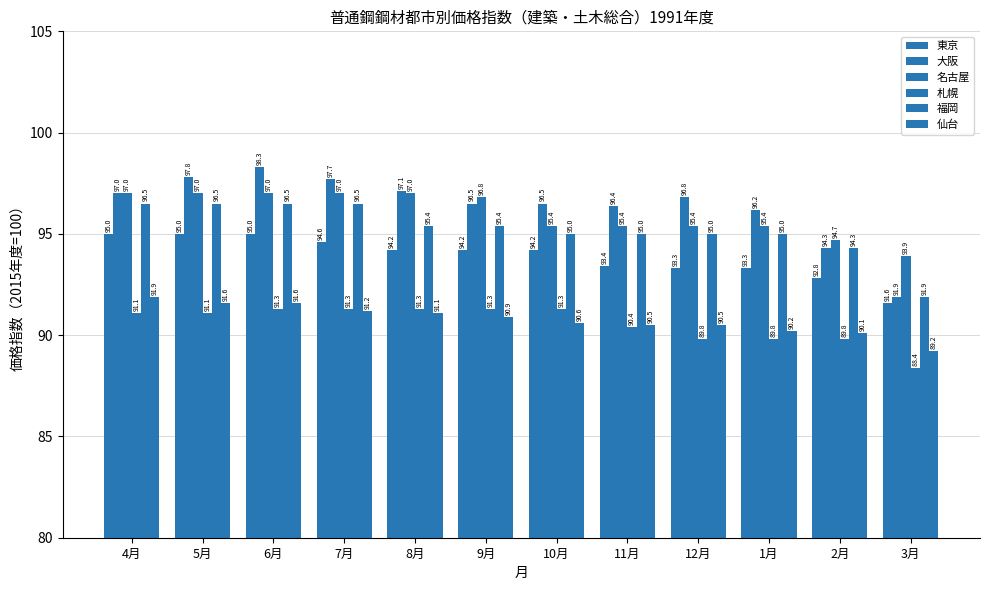

What is the difference between the 仙台 values at 8月 and 2月?

1.0